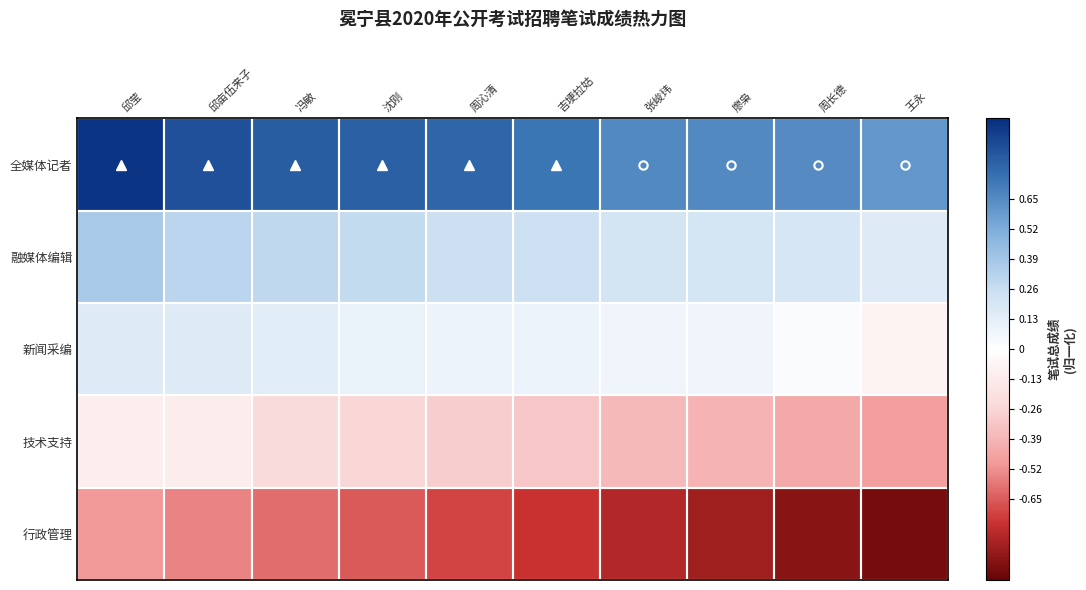

Rank the series at 王永 from highest to lowest value.

全媒体记者, 融媒体编辑, 新闻采编, 技术支持, 行政管理